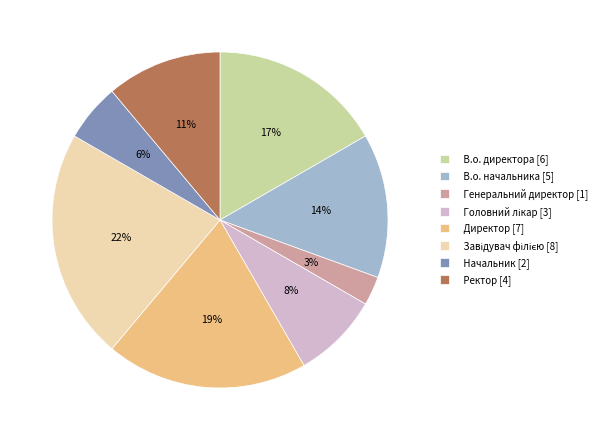

To the nearest percent, what is the average slice percentage?

12%